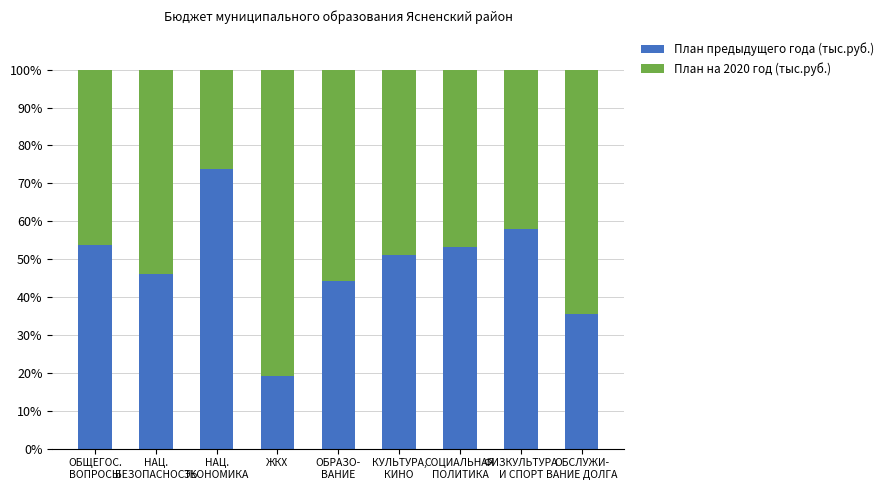

At which label does План предыдущего года (тыс.руб.) reach its minimum?

ЖКХ